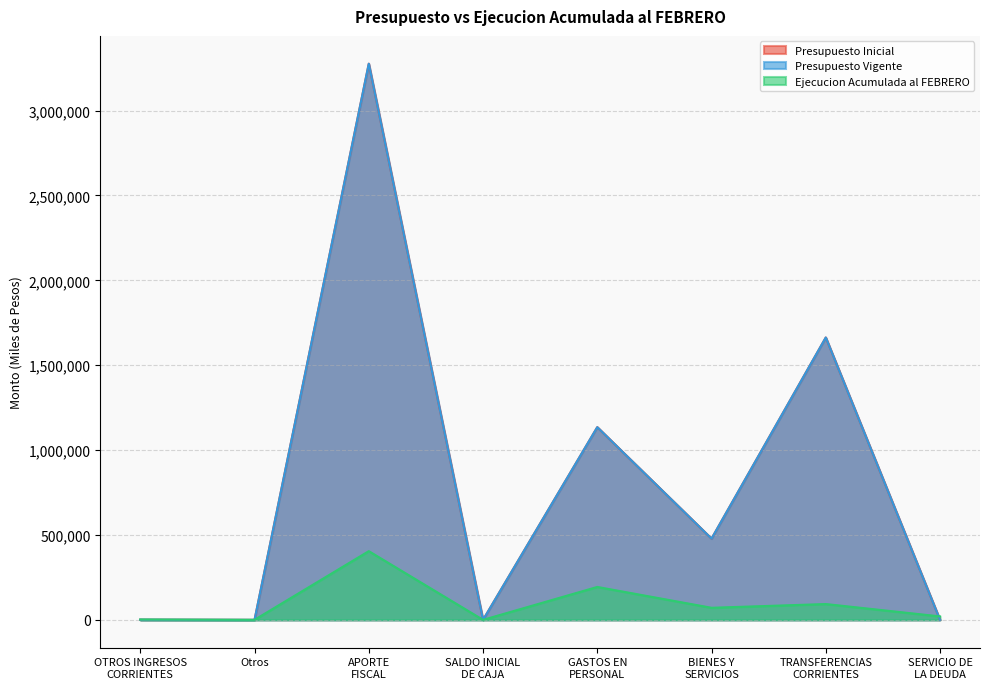

Which category has the highest value across all series?

APORTE
FISCAL